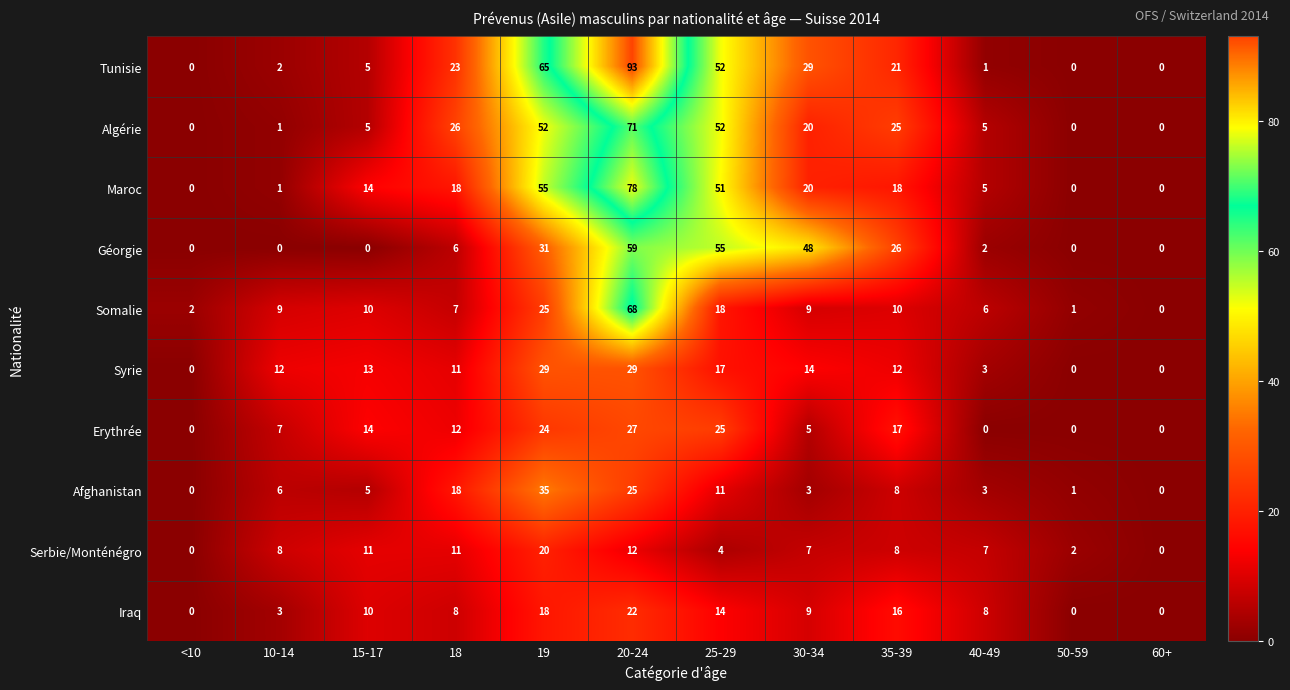

At which label is Afghanistan closest to 17?

18